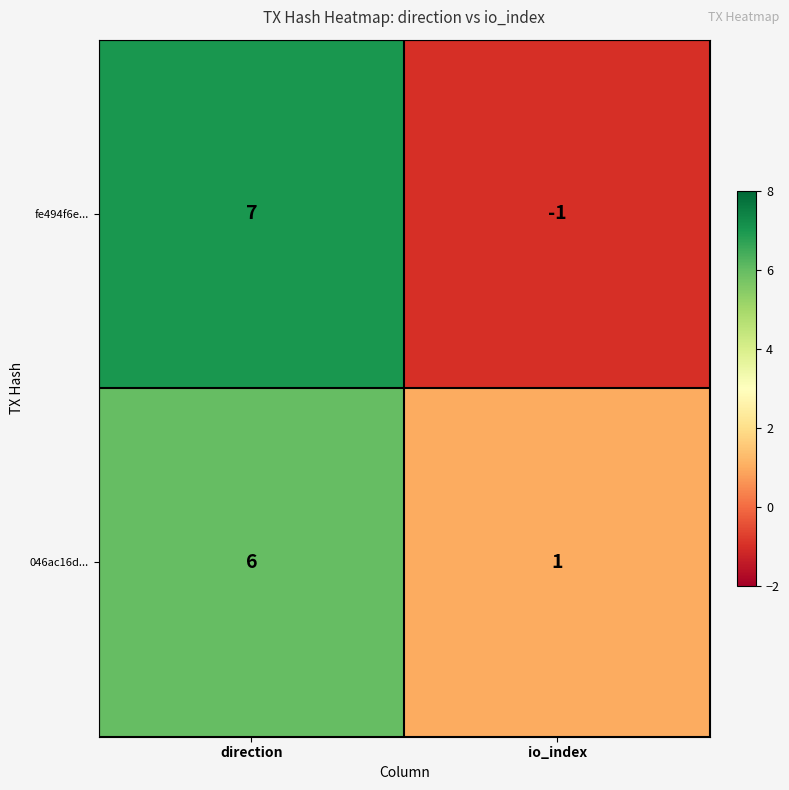

What value does the 046ac16d... series have at direction?

6